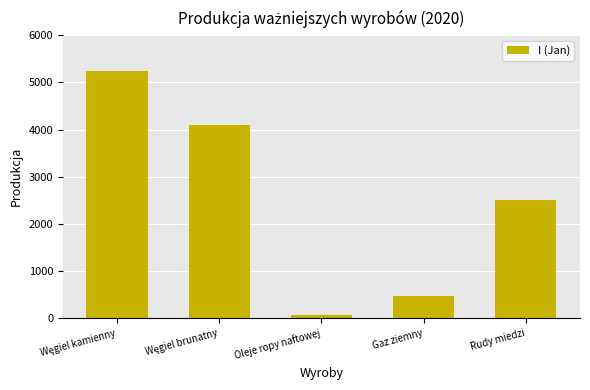

What is the smallest value displayed?

73.3